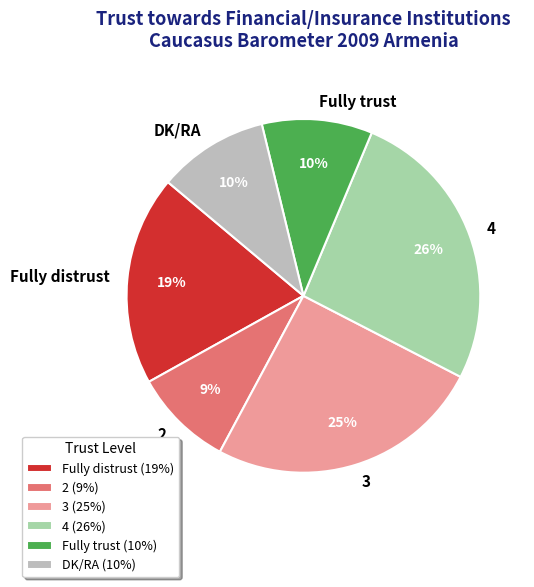

To the nearest percent, what percentage of the pie is Fully distrust?

19%